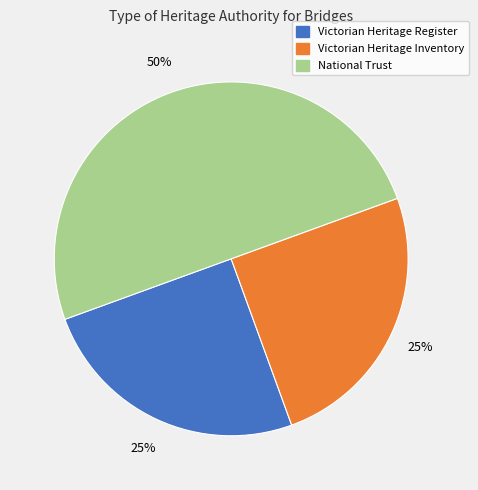

To the nearest percent, what is the average slice percentage?

33%